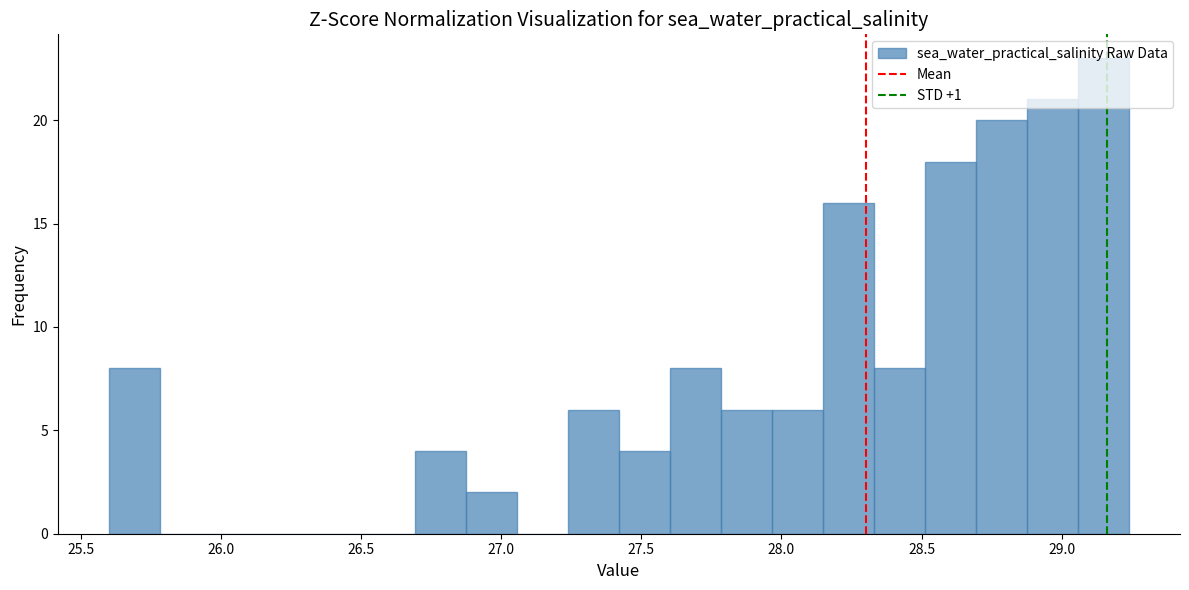

Read against the x-axis, roughly where is the centre of the tallest bar?

29.15